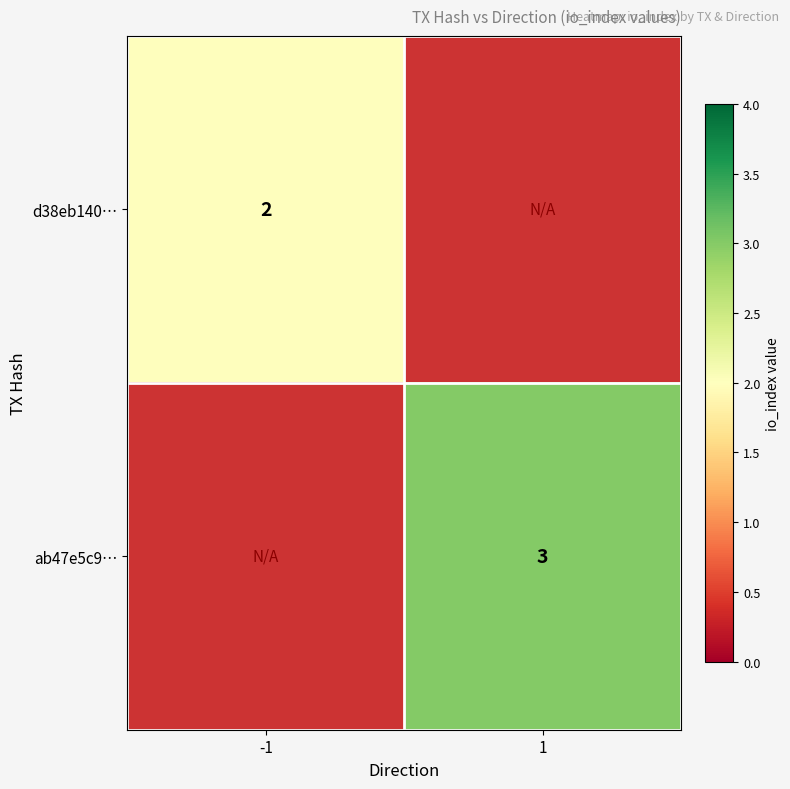

True or false: d38eb140… has a value of 1 at -1.

False